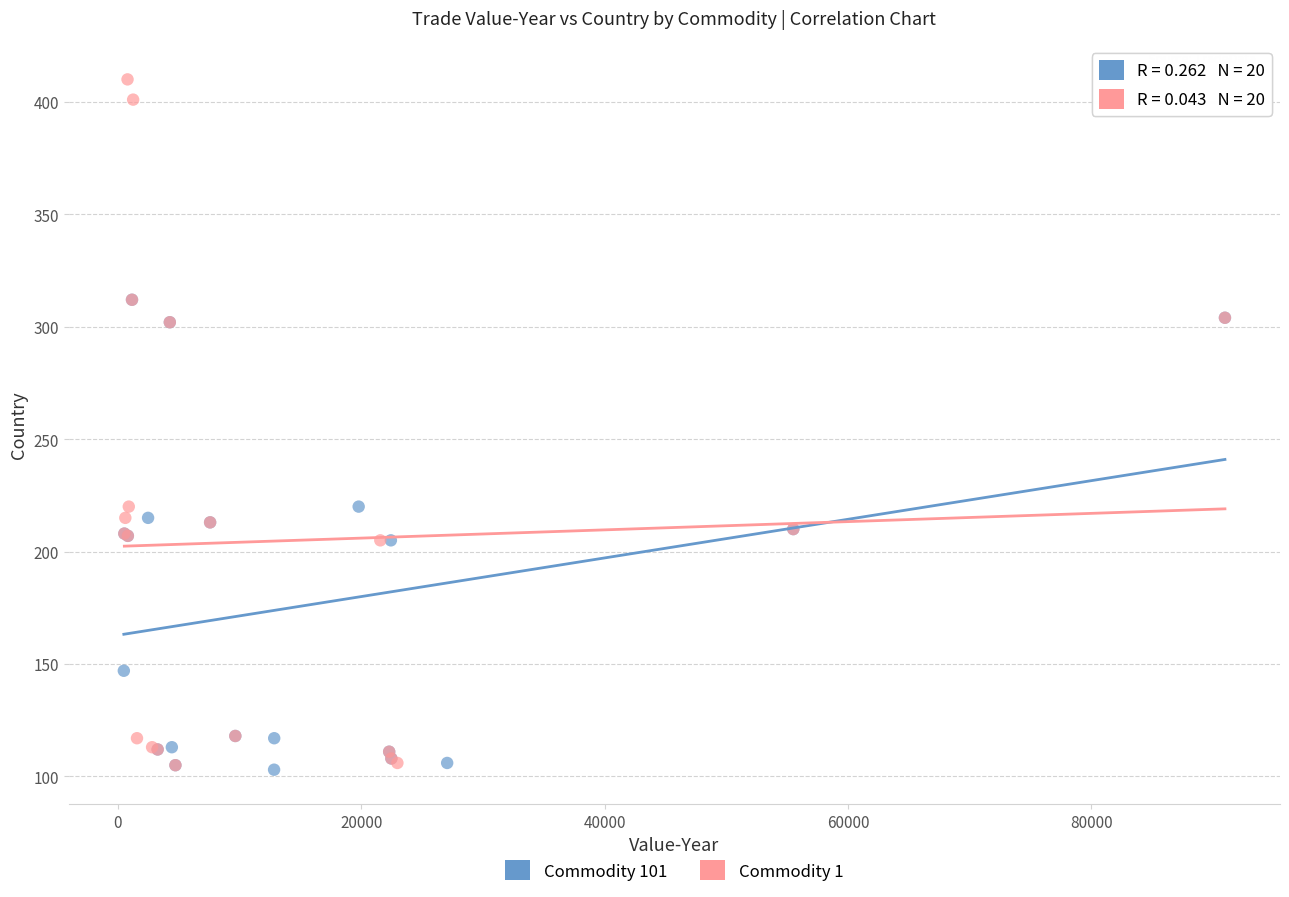

Which series contains the highest Y value?

Commodity 1